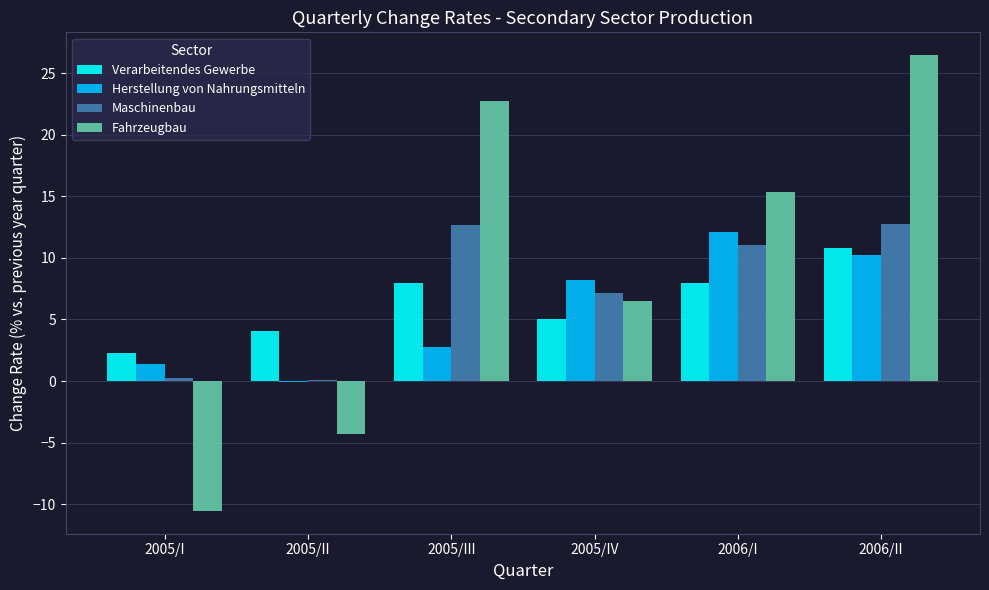

What is the spread (max minus min) of values at 2005/II?

8.3